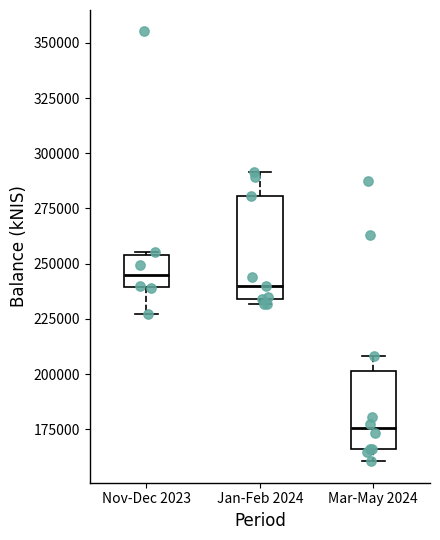

Comparing the boxes themselves (not the whiskers), which one is the tallest?

Jan-Feb 2024